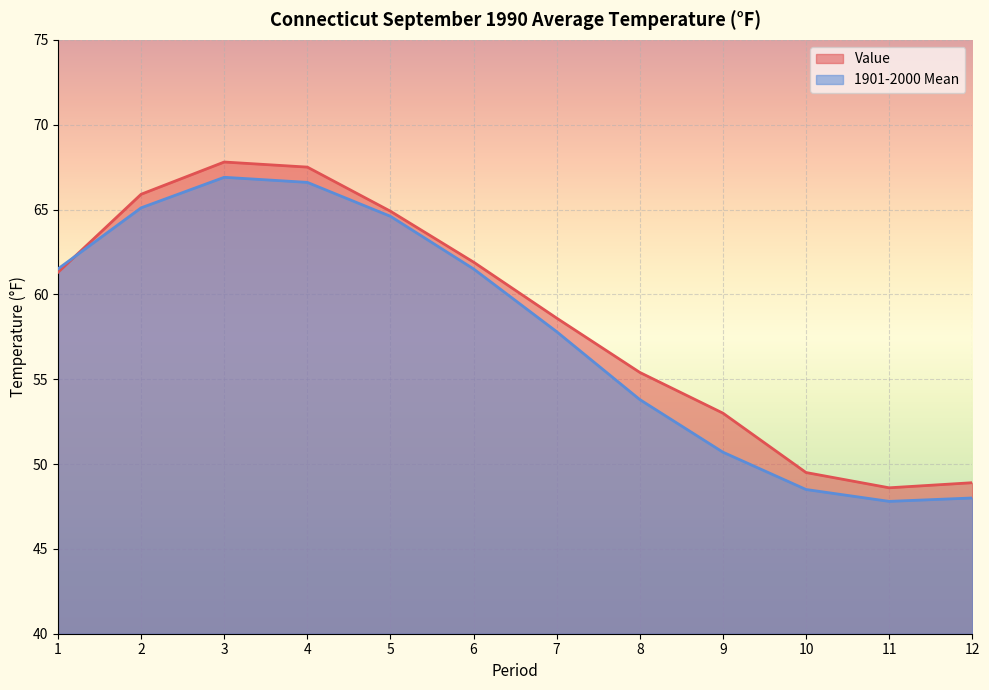

Is it true that 1901-2000 Mean equals 99.7 at 4?

False